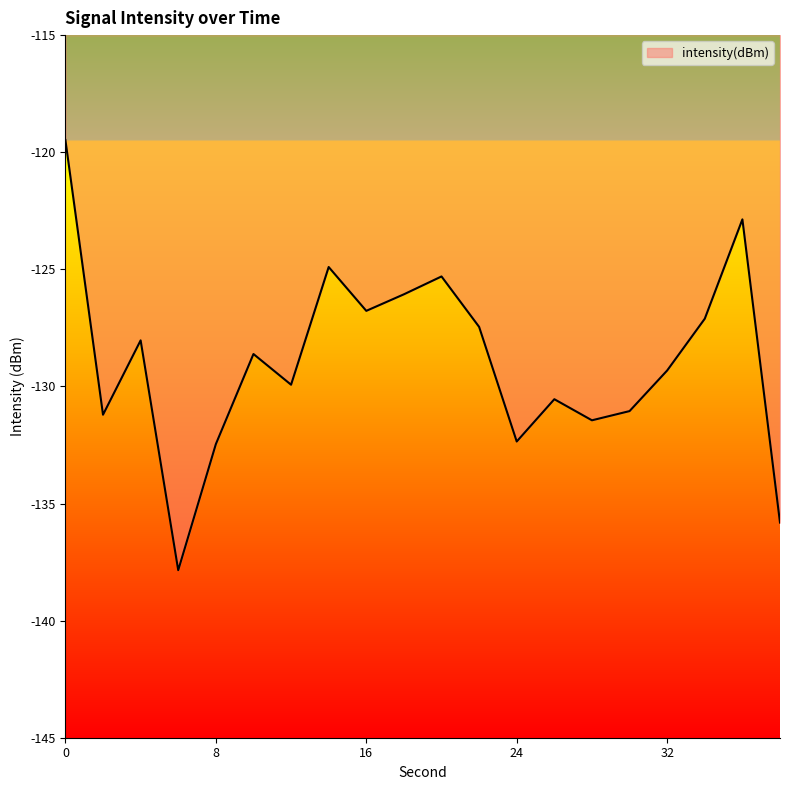

What is the smallest value displayed?

-137.8